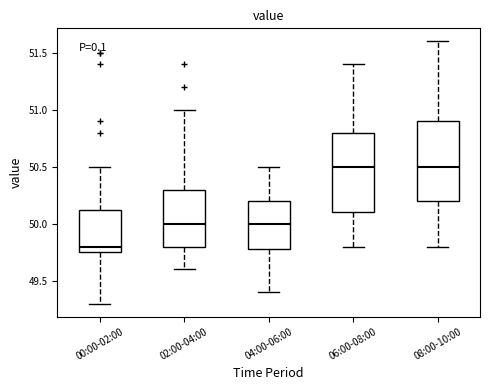

Where does the upper whisker of the box for 08:00-10:00 end on the y-axis? The values are not printed on the chart, so give them approximately, as read against the axis.

51.60